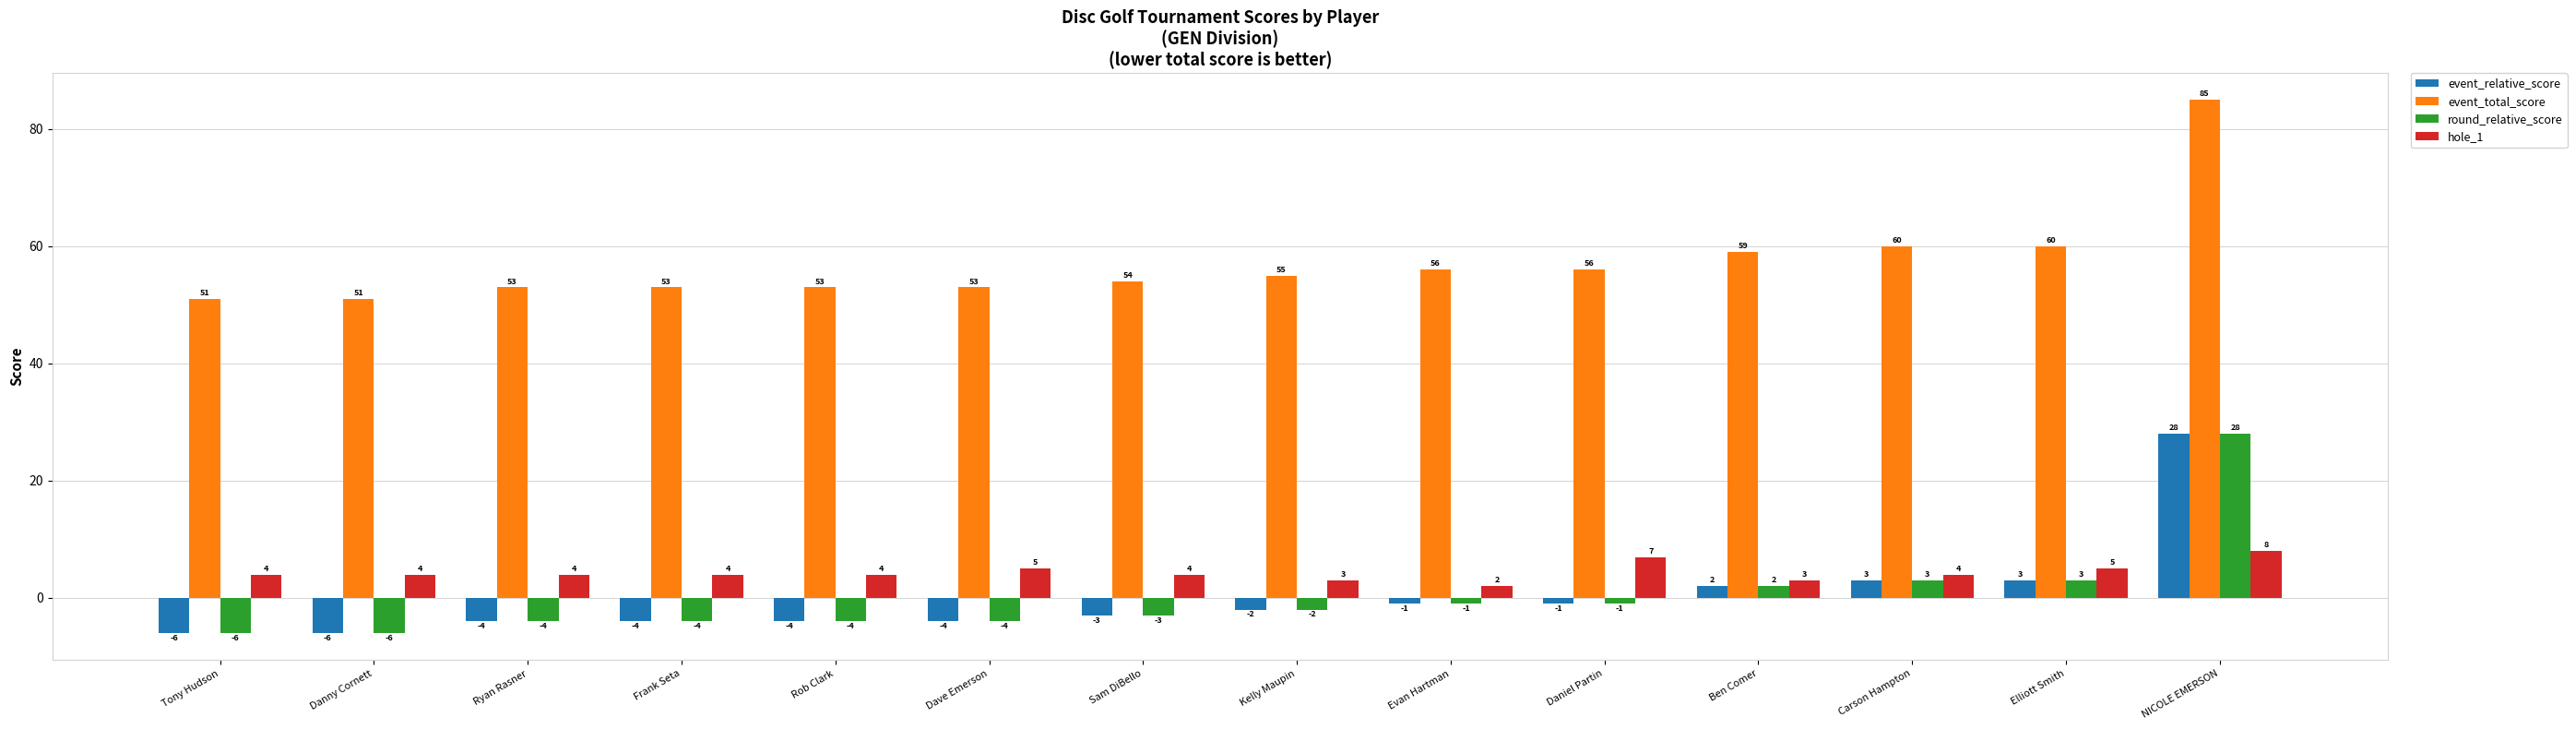

Is the value of round_relative_score at Daniel Partin greater than the value of event_total_score at Daniel Partin?

No